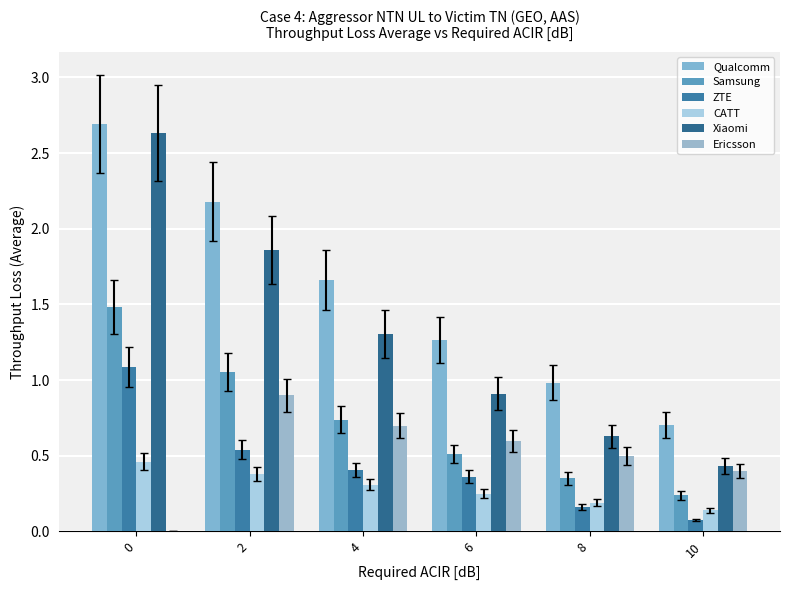

How many groups of bars are there?

6